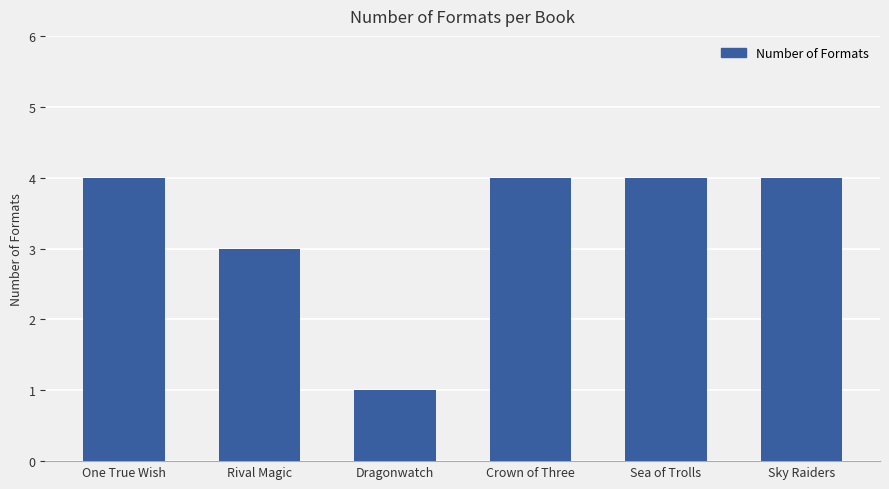

Reading right to left, what are all the values shown in this chart?

Sky Raiders=4	Sea of Trolls=4	Crown of Three=4	Dragonwatch=1	Rival Magic=3	One True Wish=4